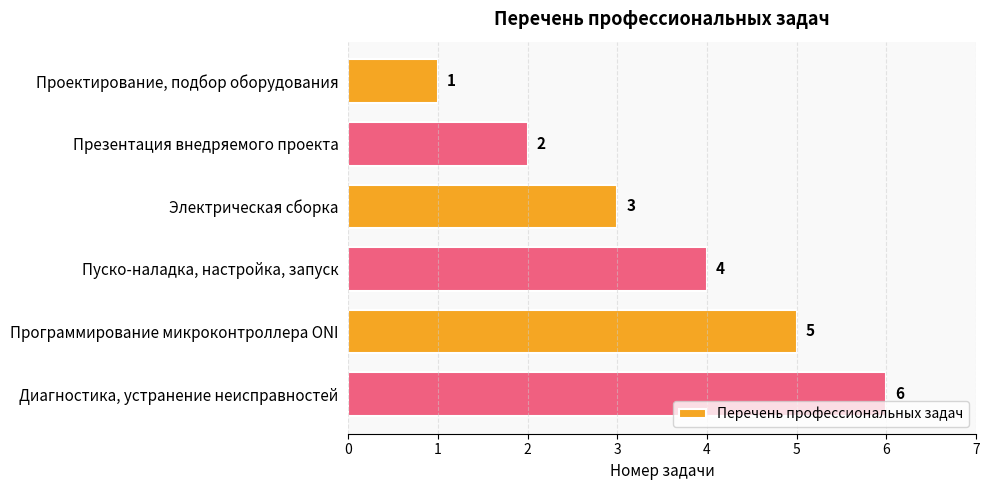

Is it true that the value at Презентация внедряемого проекта is 3?

False